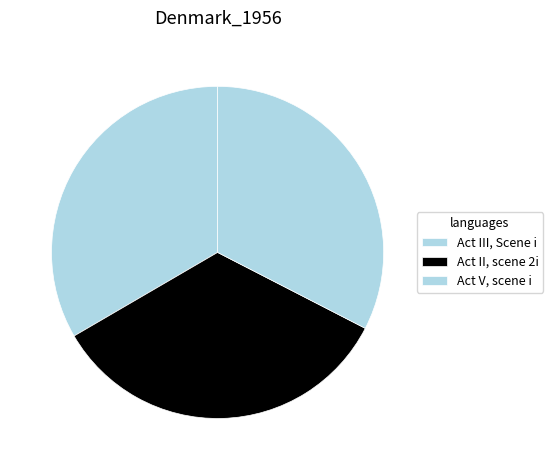

Does Act II, scene 2i represent more than half of the total?

No